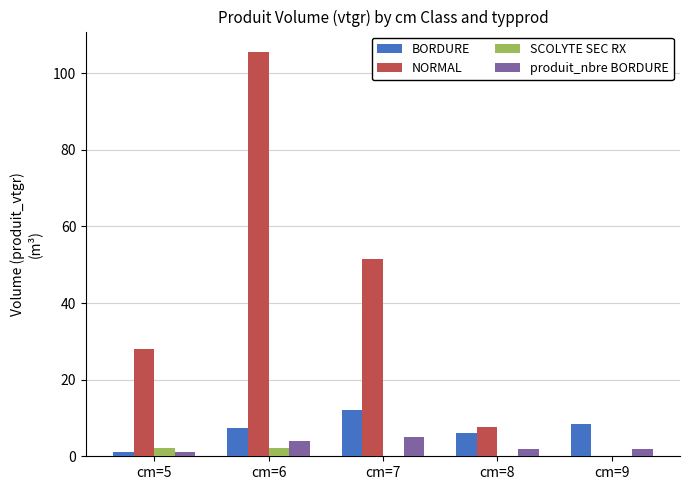

At which label is NORMAL closest to 52?

cm=7